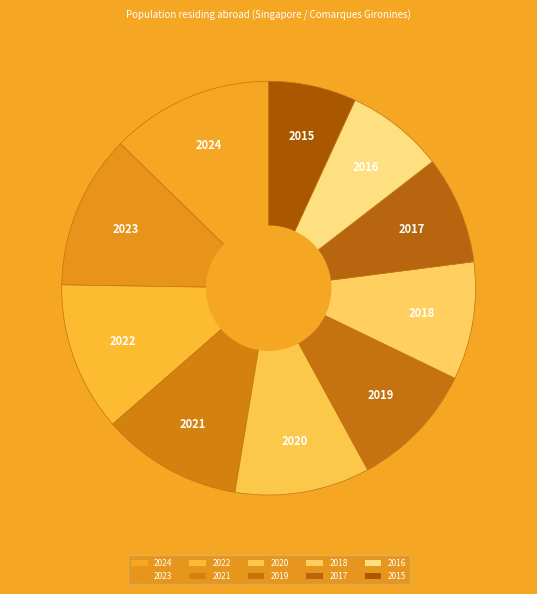

To the nearest percent, what is the combined percentage of 2023 and 2018?

21%